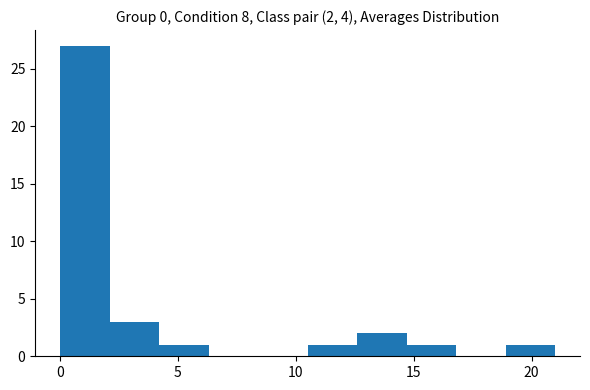

Which range on the x-axis has the tallest bar?

0.0 to 2.1